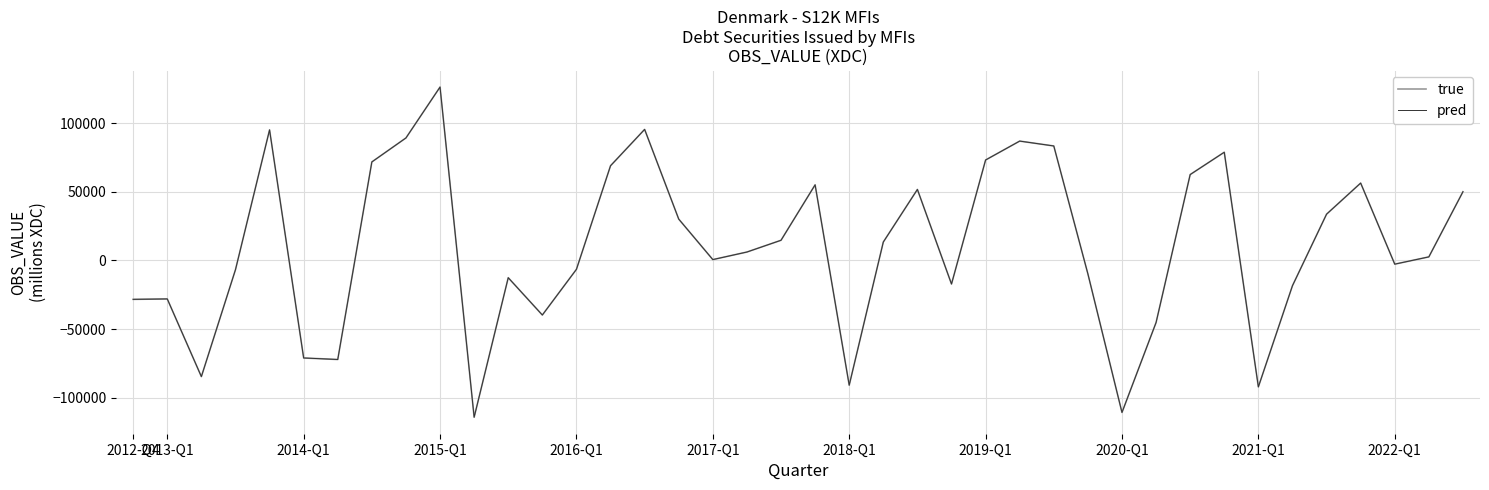

At which category does true reach its first local valley?

2014-Q1